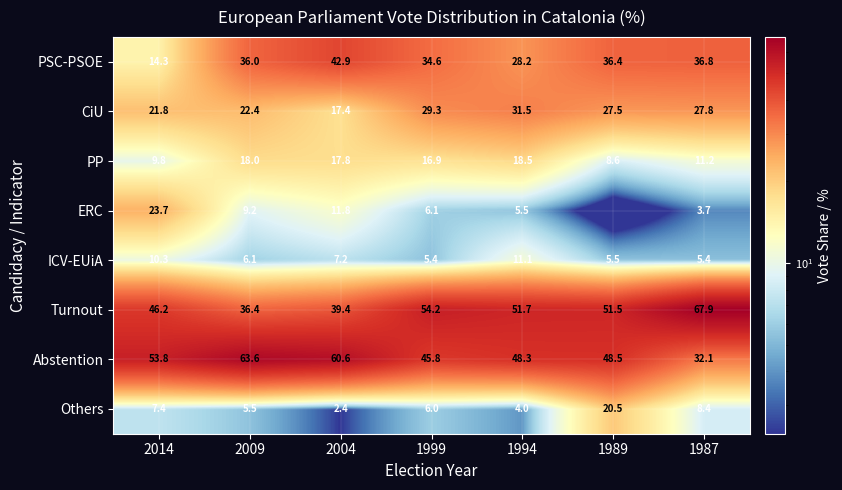

At which label does Others first exceed 6?

2014